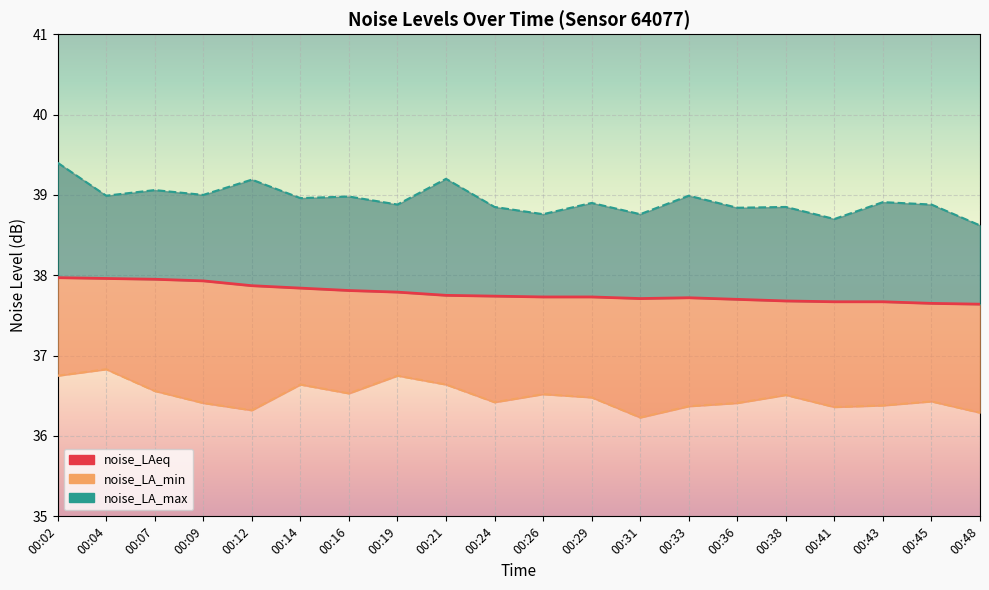

Which series has the widest spread of values?

noise_LA_max_line